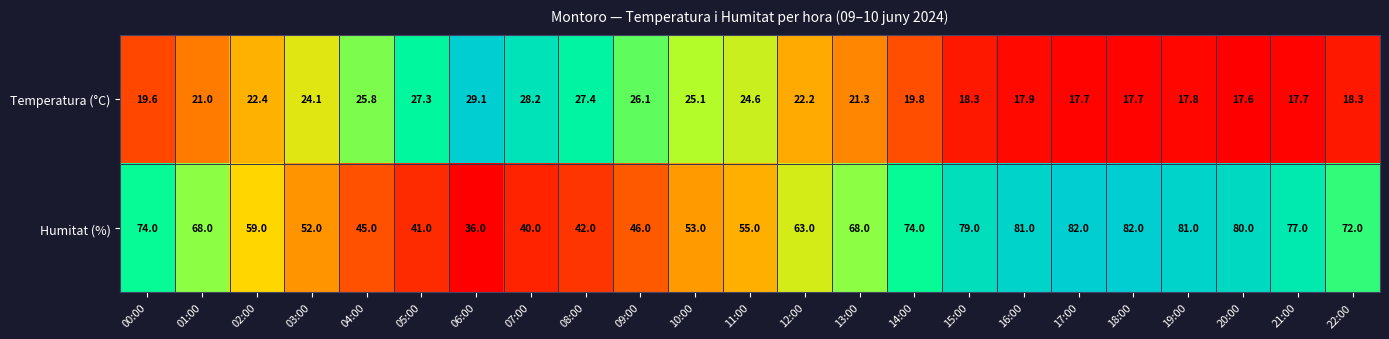

True or false: Humitat (%) has a value of 94.5 at 12:00.

False